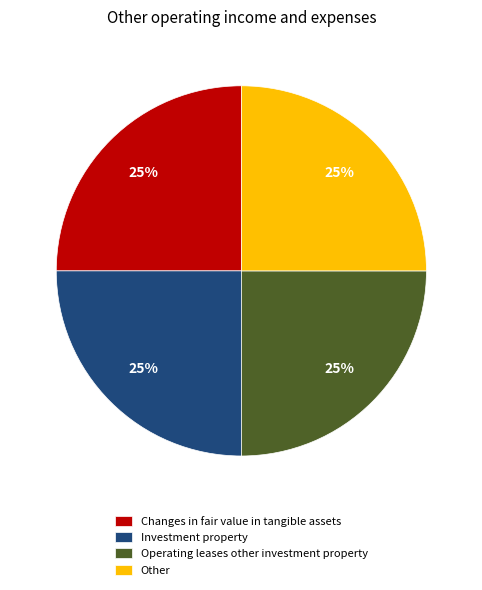

Does any single category account for the majority?

No